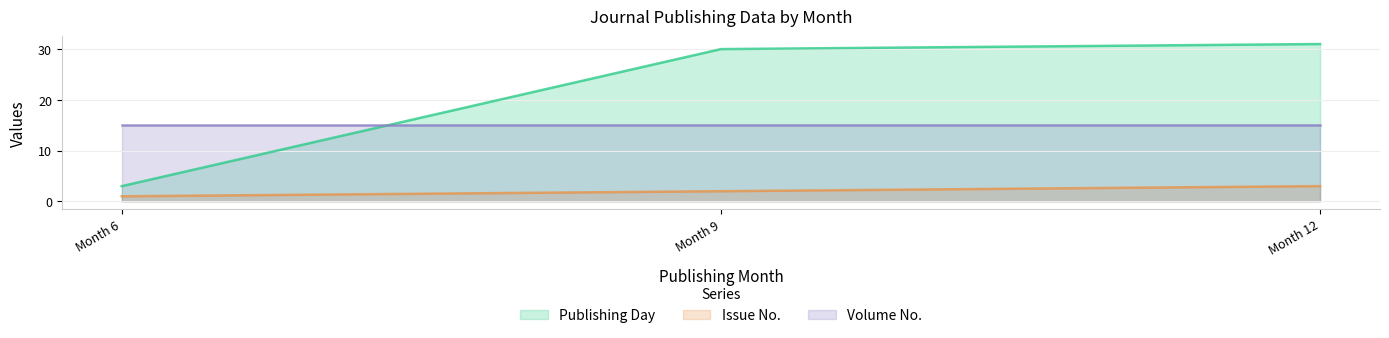

How many data points in Issue No. are less than 2?

1